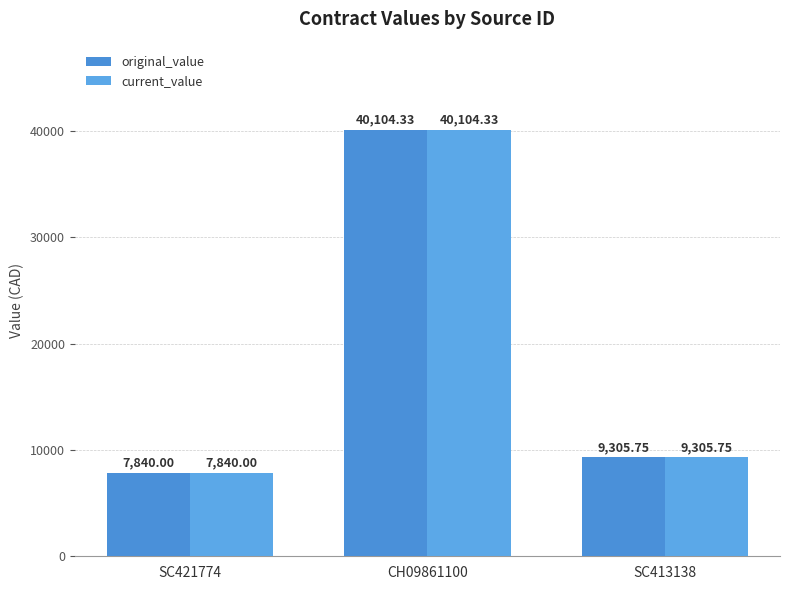

Which series has the largest range (max minus min)?

original_value